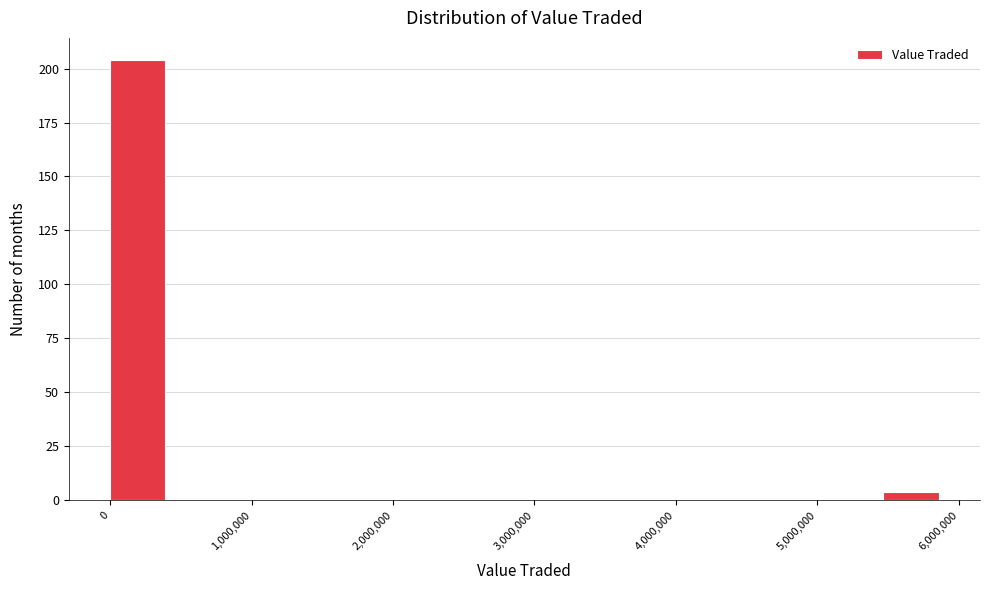

Around what value on the x-axis is the tallest bar? Give the approximate position of its centre, as read against the axis.

200000